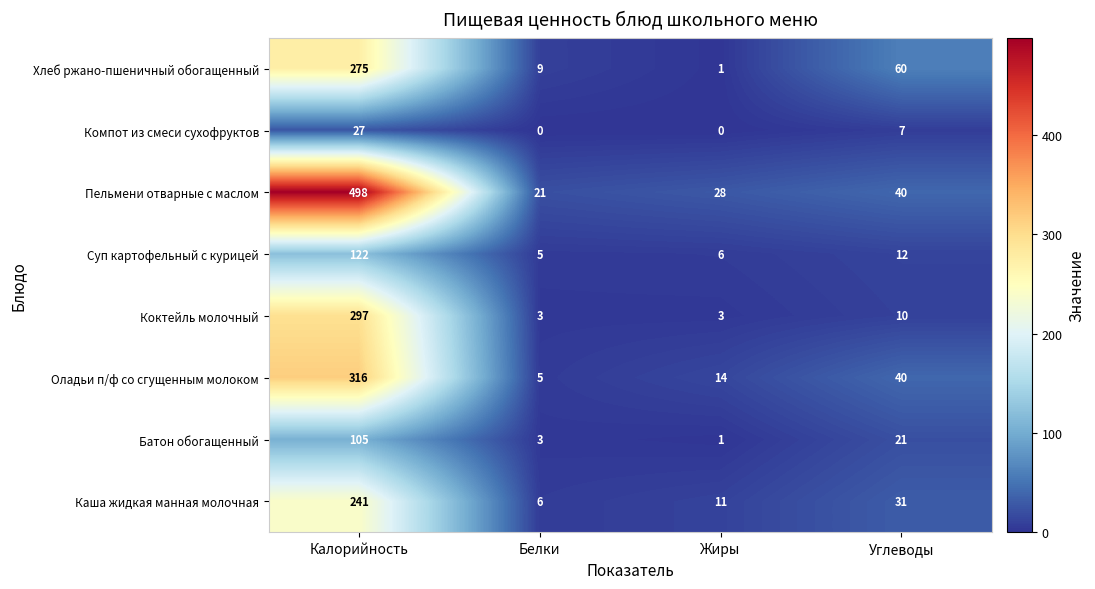

Which series changed the most between Калорийность and Углеводы?

Пельмени отварные с маслом